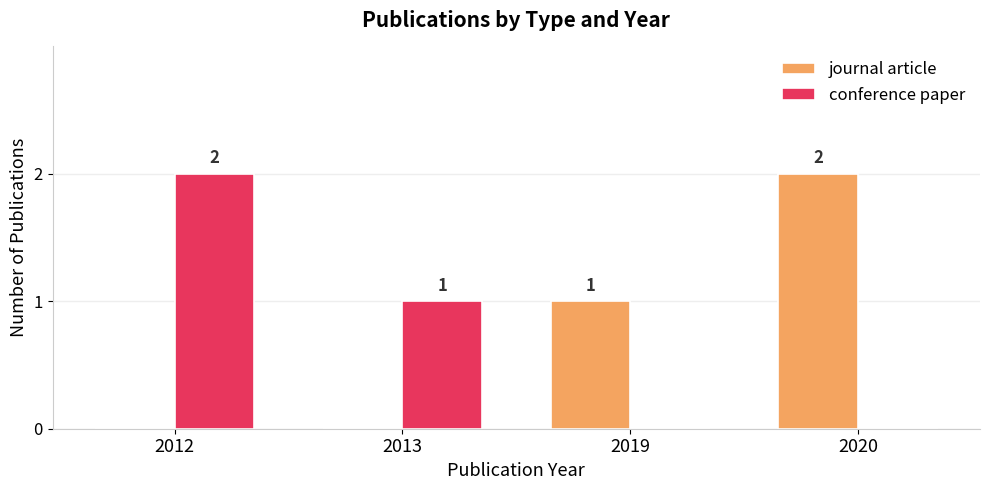

What are all the series names shown in the legend?

journal article, conference paper